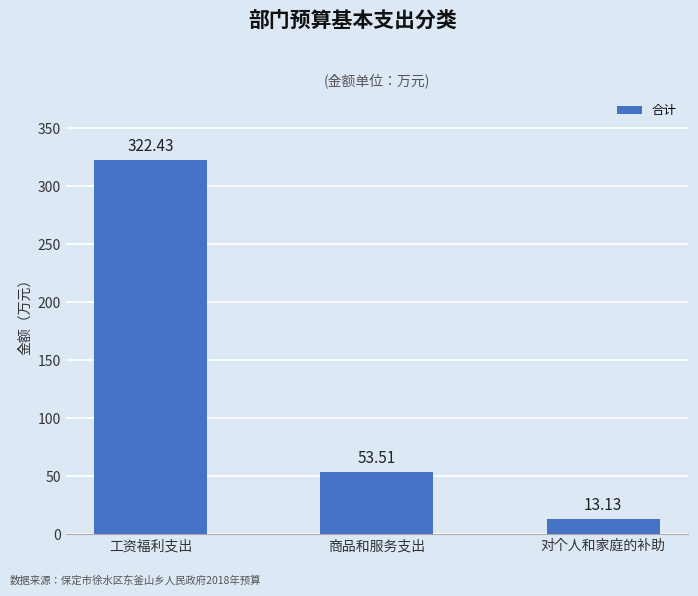

What is the difference between the second highest and minimum values?

40.4